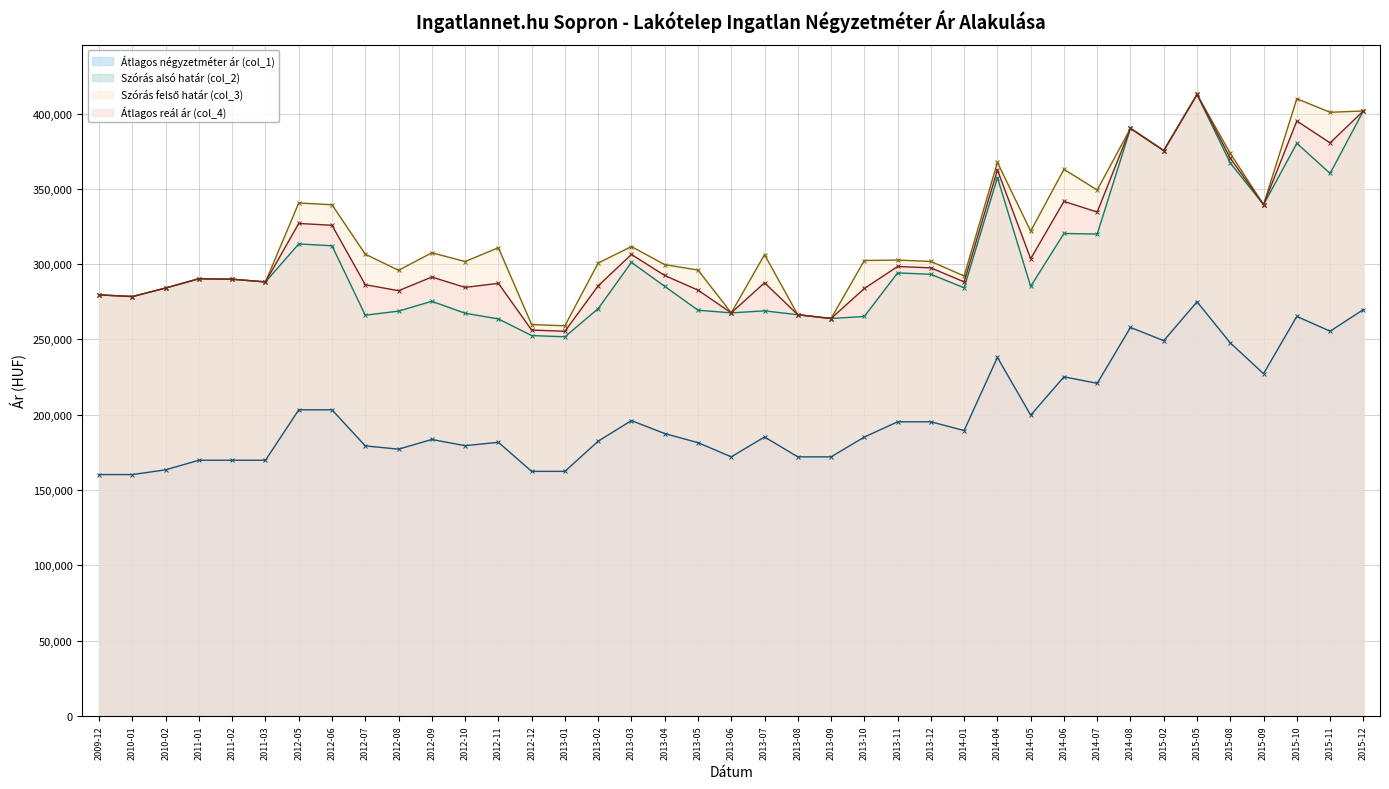

Which series has the largest total across all categories?

Szórás felső határ (col_3)